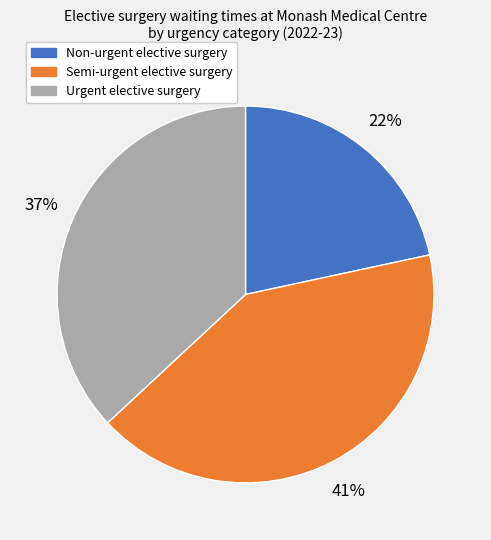

True or false: Non-urgent elective surgery accounts for 34% of the total.

False